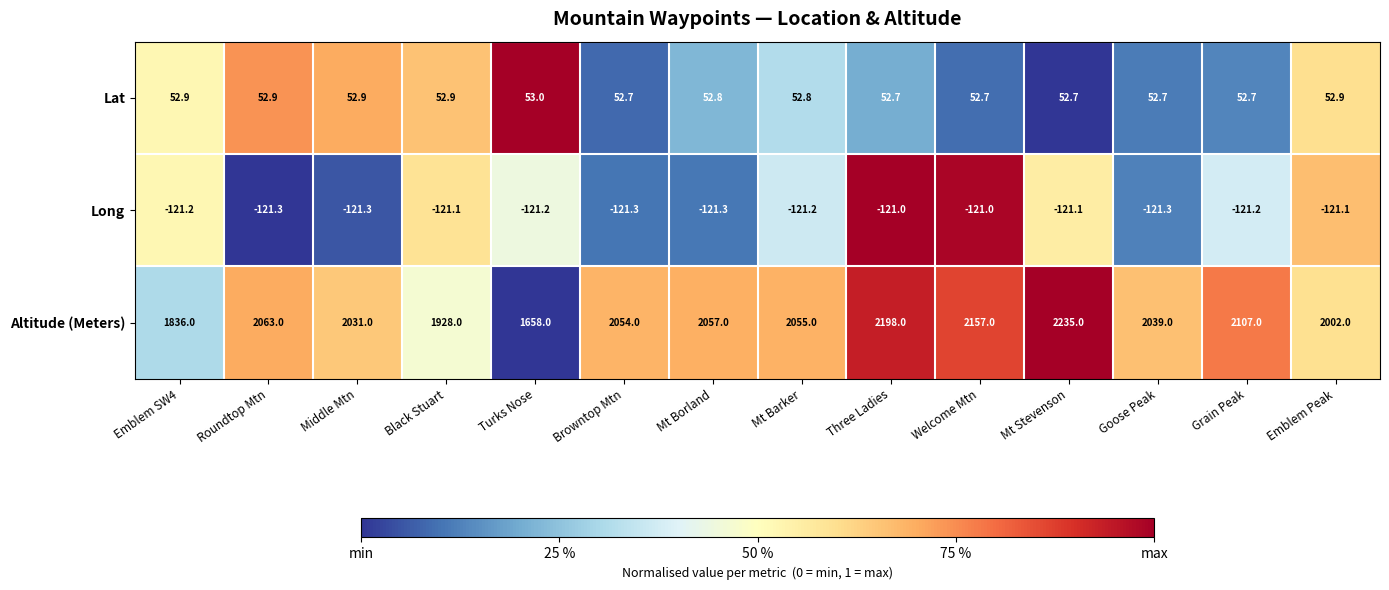

Which series has the largest total across all categories?

Altitude (Meters)